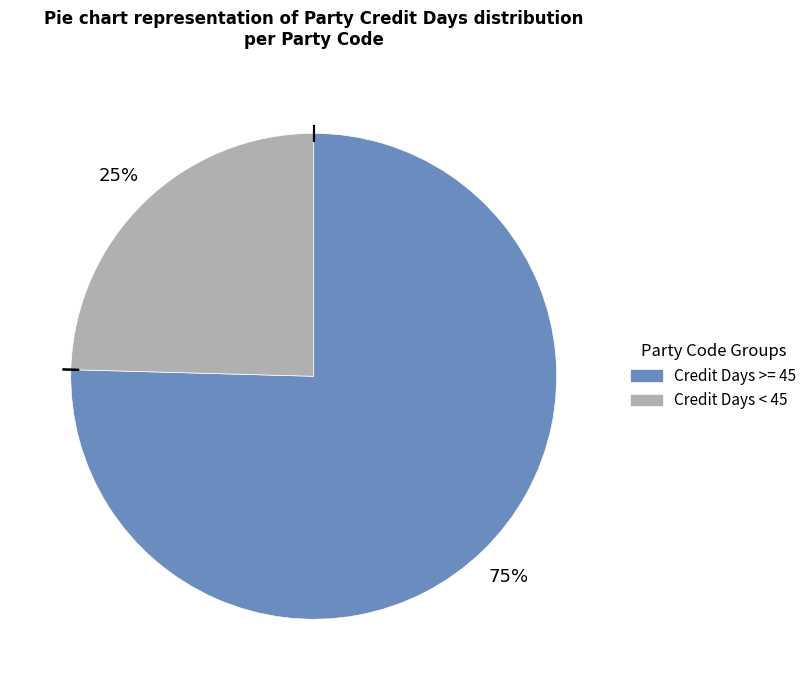

What is the smallest slice in the pie chart?

Credit Days < 45